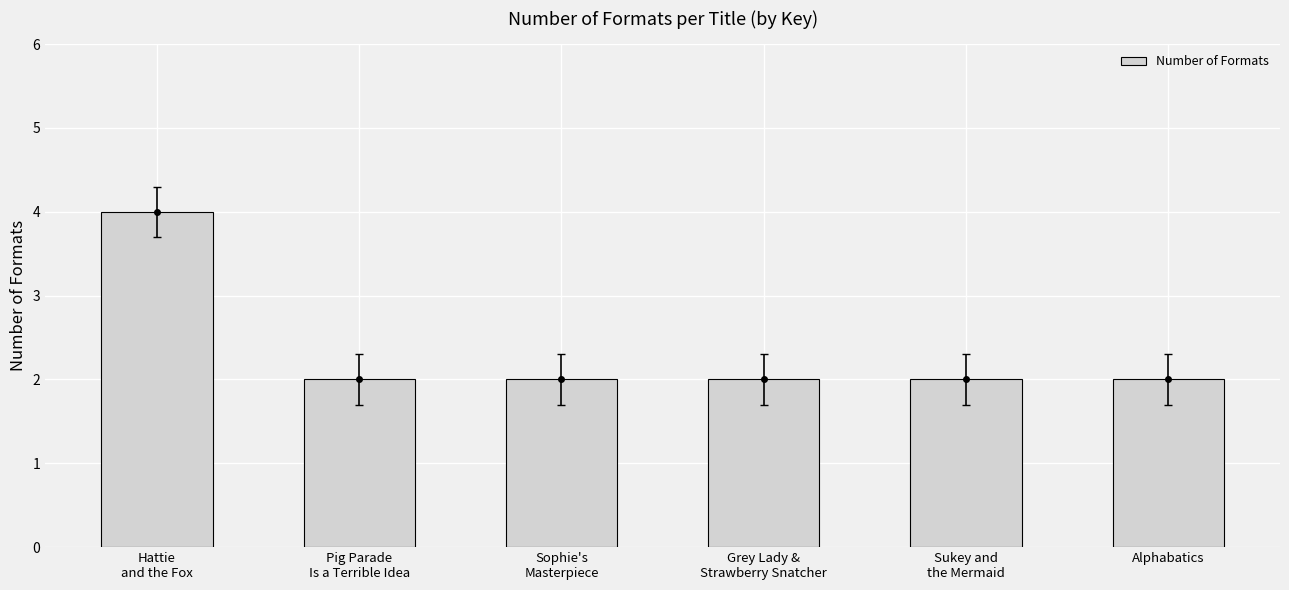

What is the sum of all values?

14